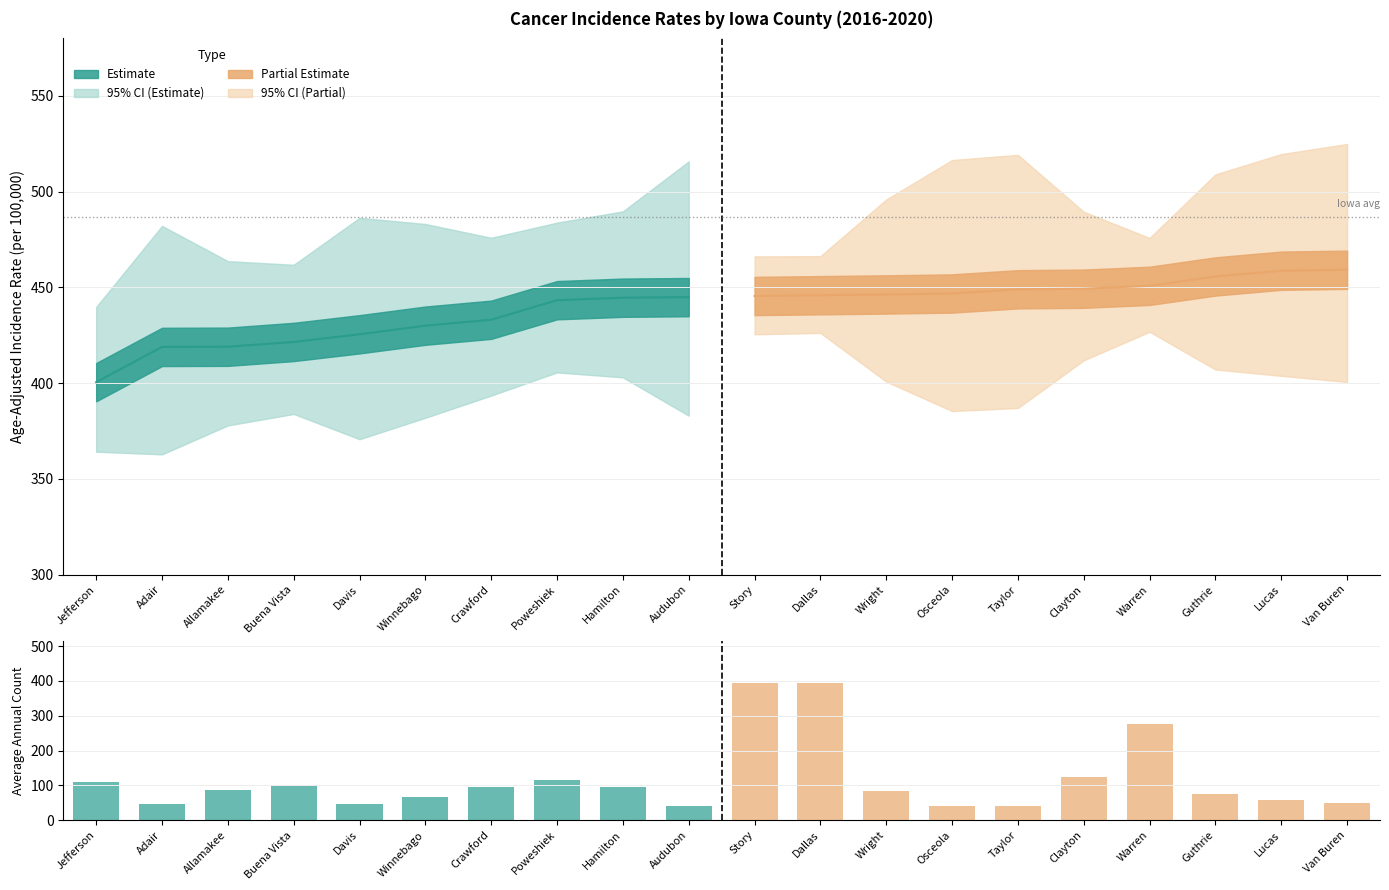

The value at Adair is 46. True or false?

True